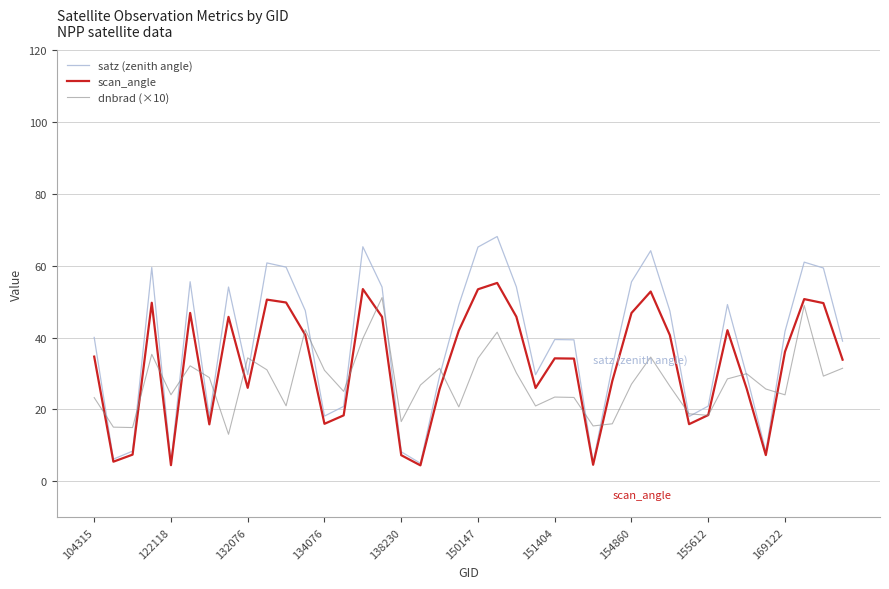

Which series has the largest range (max minus min)?

satz (zenith angle)